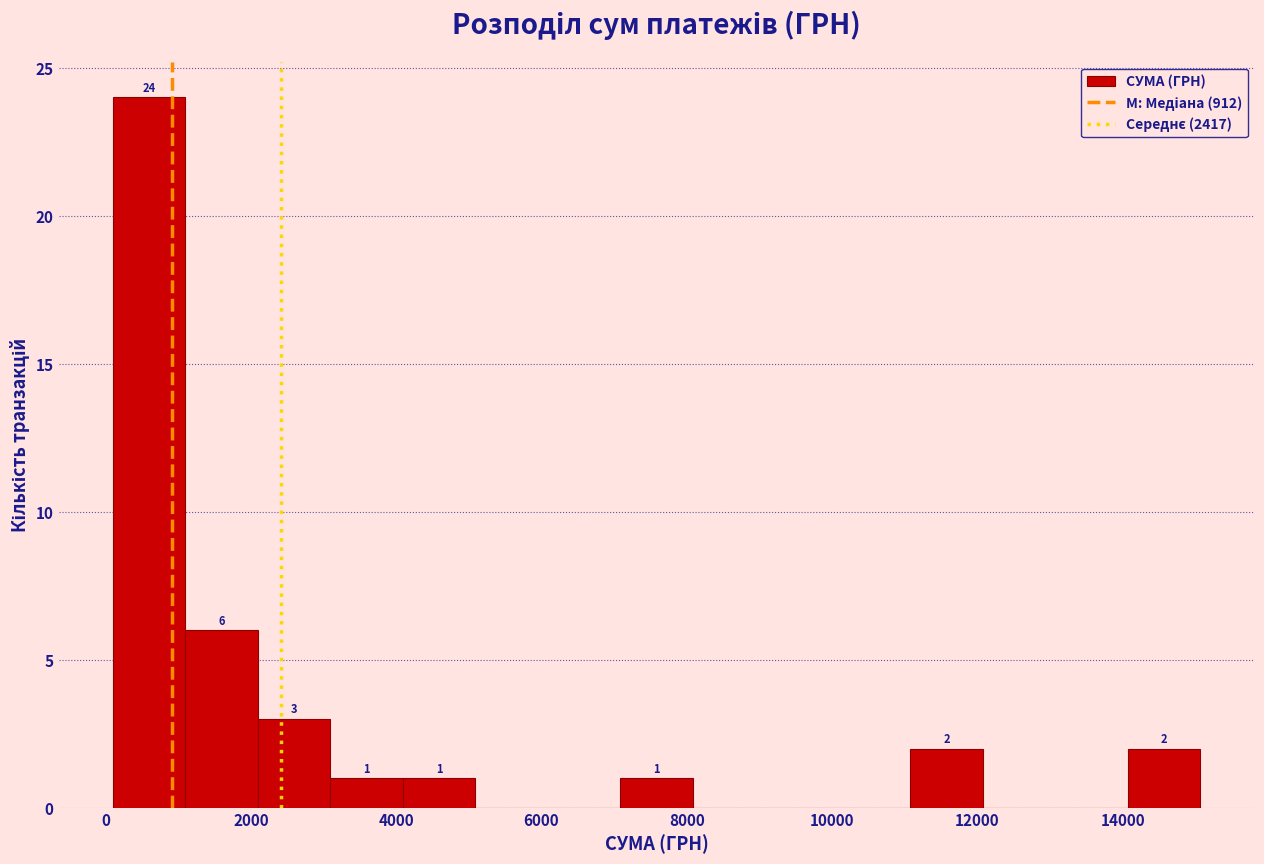

Which range on the x-axis has the tallest bar?

200 to 1000